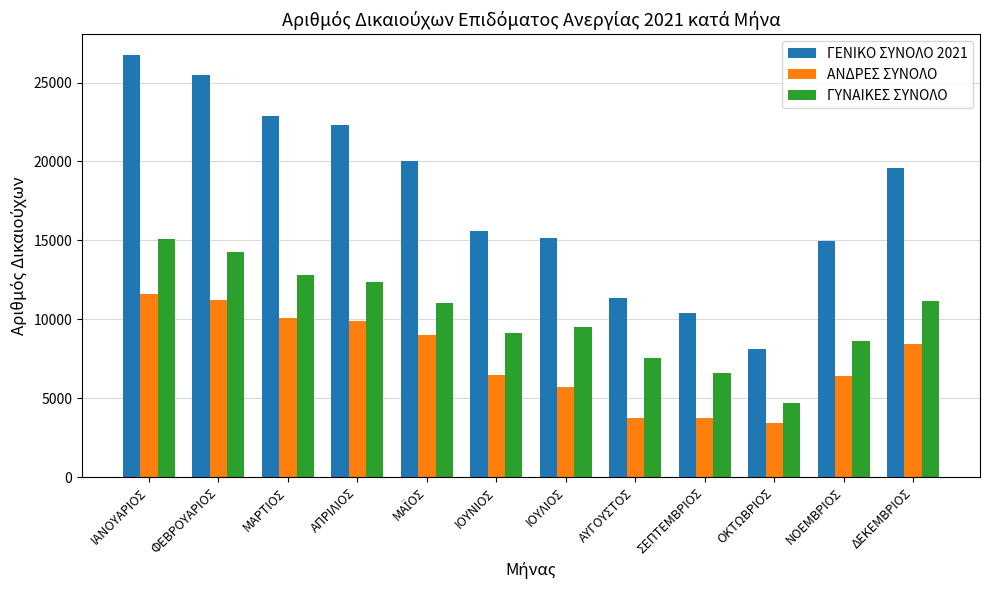

True or false: ΑΝΔΡΕΣ ΣΥΝΟΛΟ has a value of 16146 at ΜΑΡΤΙΟΣ.

False